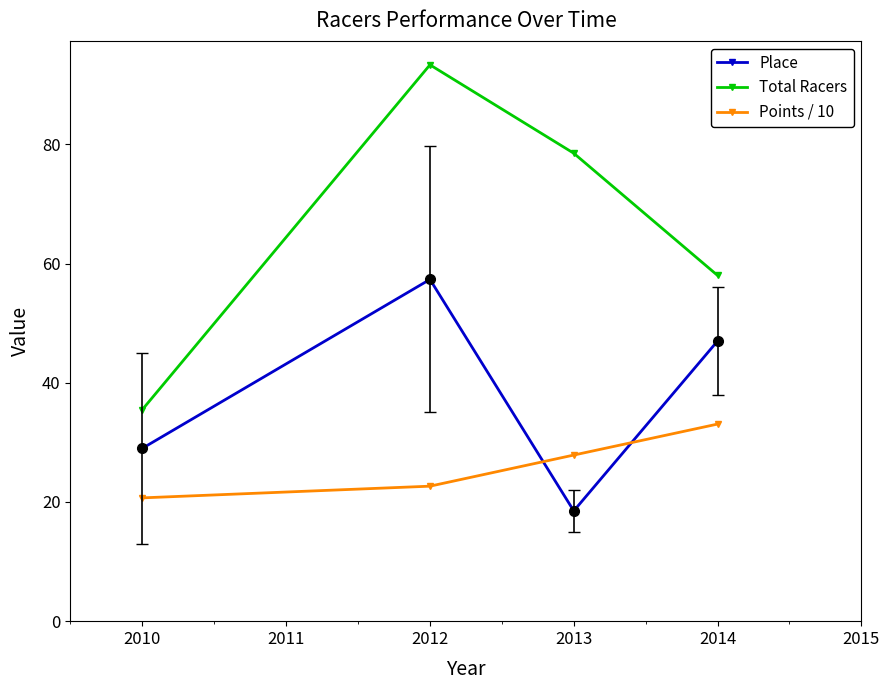

List the series in order of their overall mean, lowest first.

Points / 10, Place, Total Racers